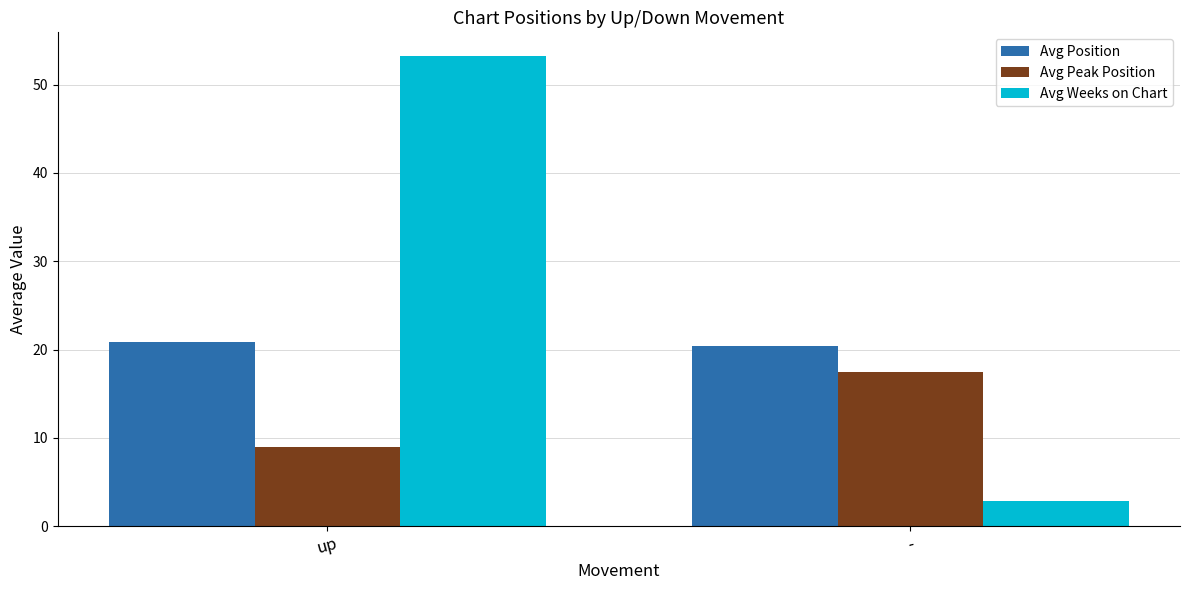

Reading left to right, transcribe all the data shown in this chart.

Avg Position: up=20.8	-=20.4
Avg Peak Position: up=9.0	-=17.5
Avg Weeks on Chart: up=53.3	-=2.9